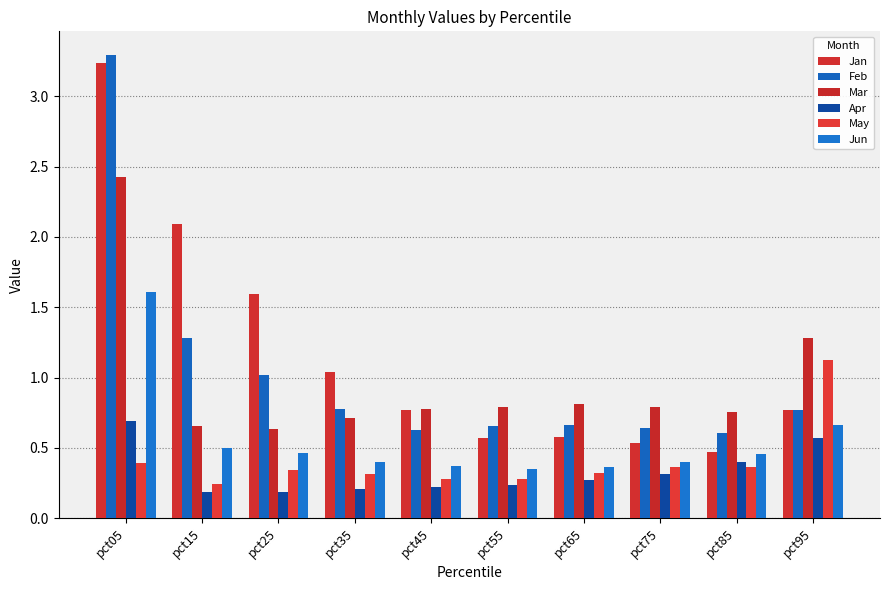

Is the value of Jan at pct45 greater than the value of May at pct95?

No